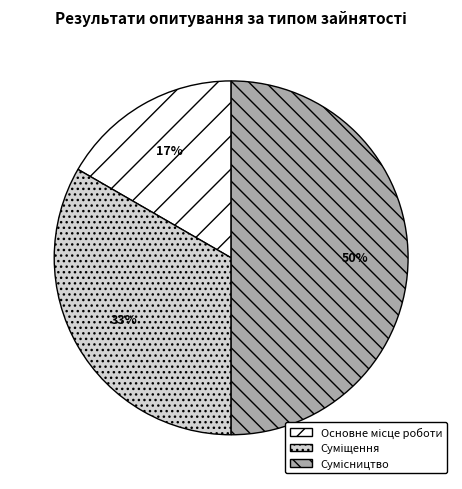

To the nearest percent, what is the average slice percentage?

33%